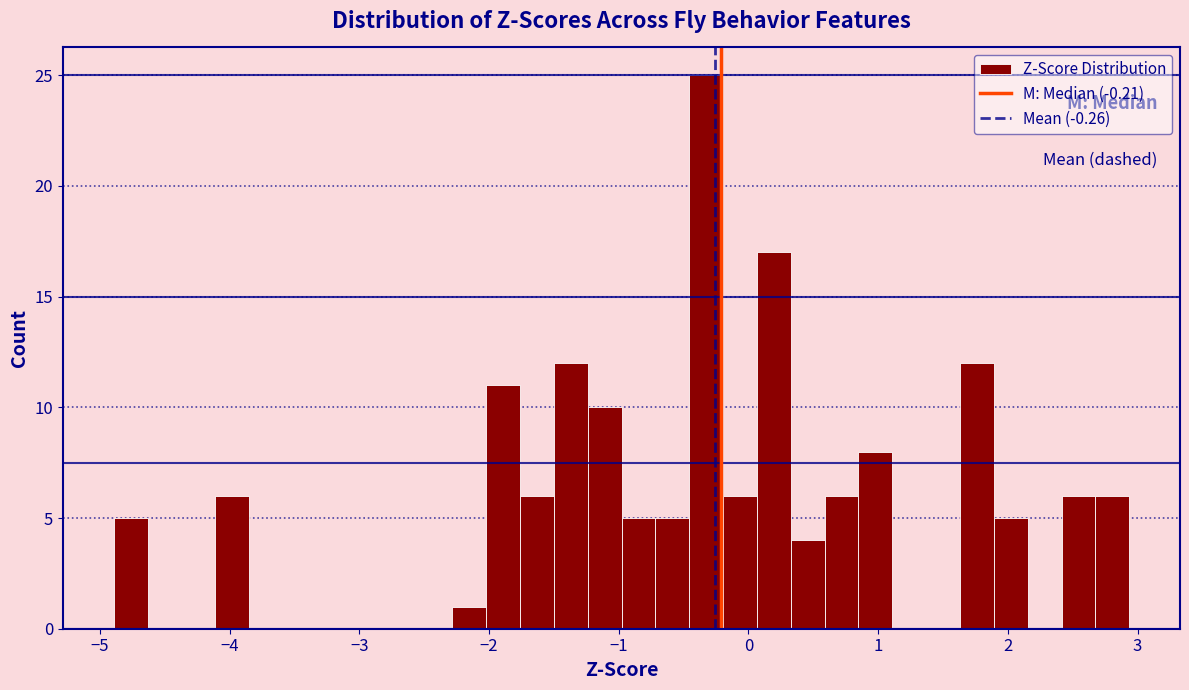

Around what value on the x-axis is the tallest bar? Give the approximate position of its centre, as read against the axis.

-0.3